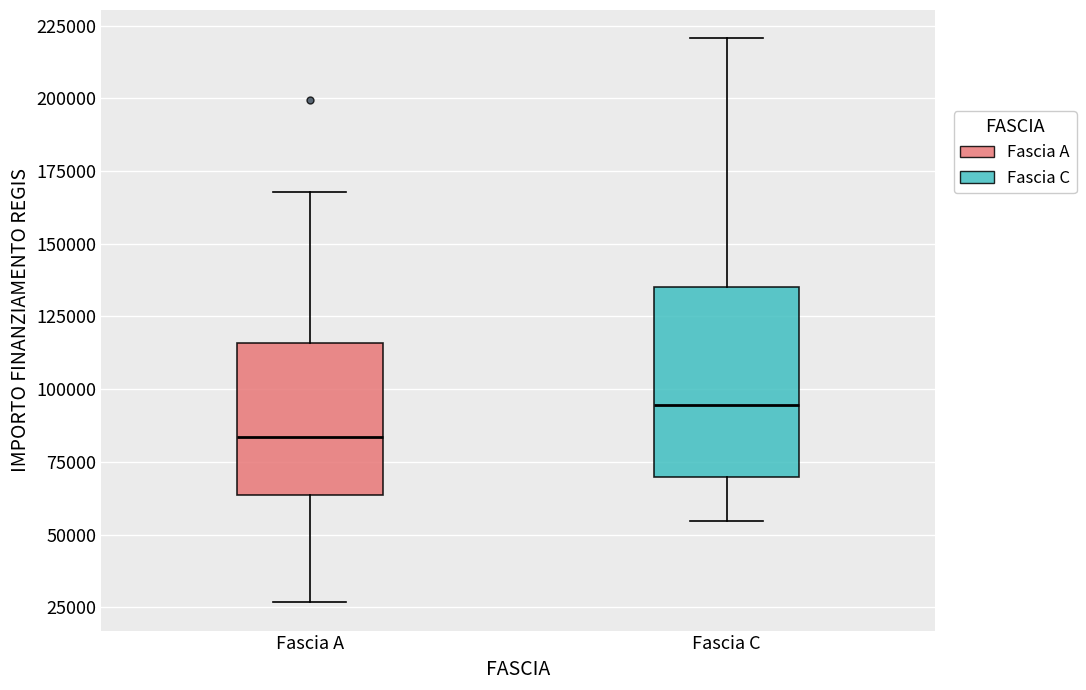

Comparing the boxes themselves (not the whiskers), which one is the tallest?

Fascia C